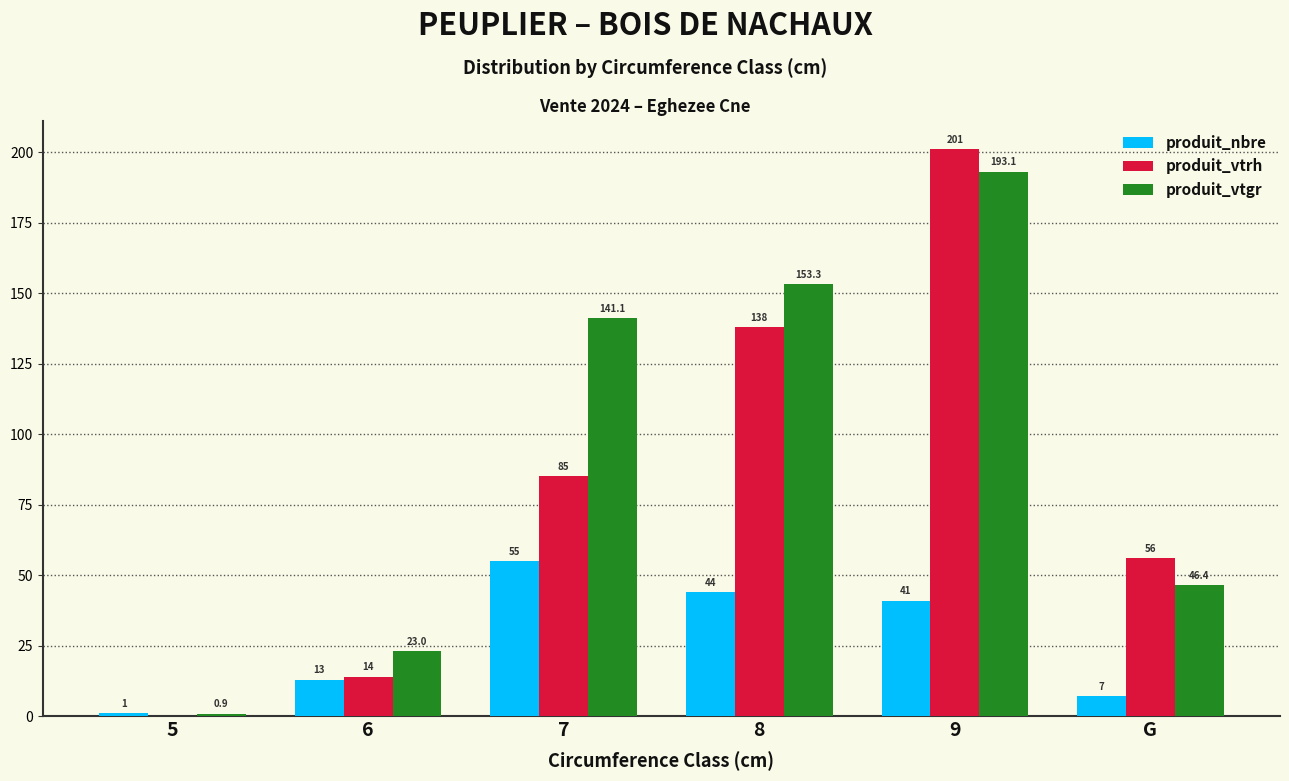

What is the average value of the produit_vtgr series?

93.0